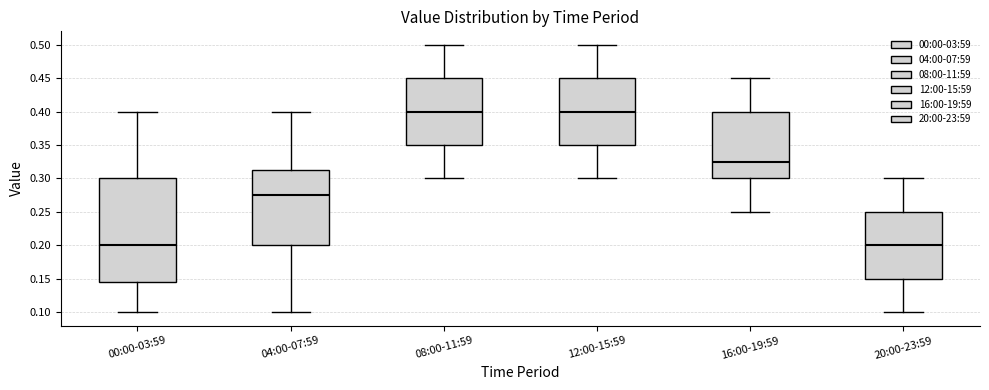

Where does the median line of the box for 16:00-19:59 sit on the y-axis? The values are not printed on the chart, so give them approximately, as read against the axis.

0.325